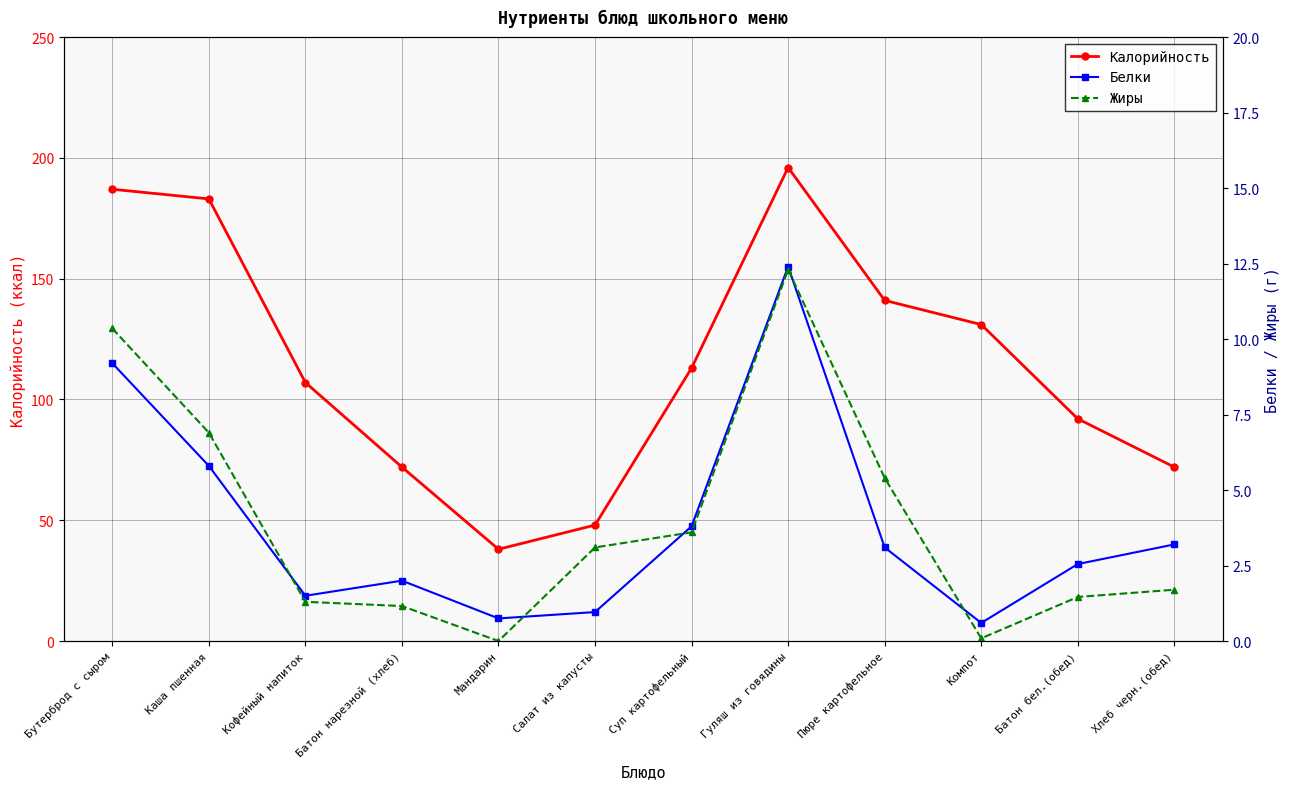

At how many categories does at least one series exceed 30?

12